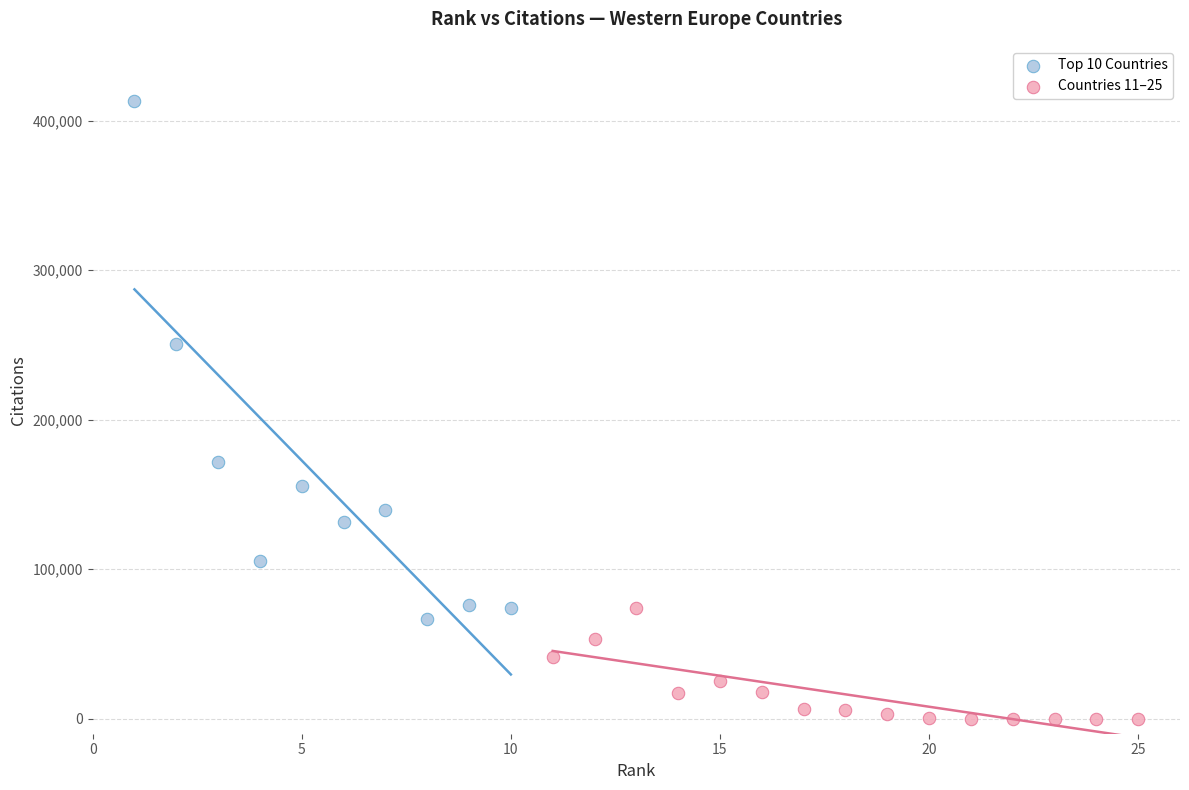

Which series contains the lowest Y value?

Countries 11–25